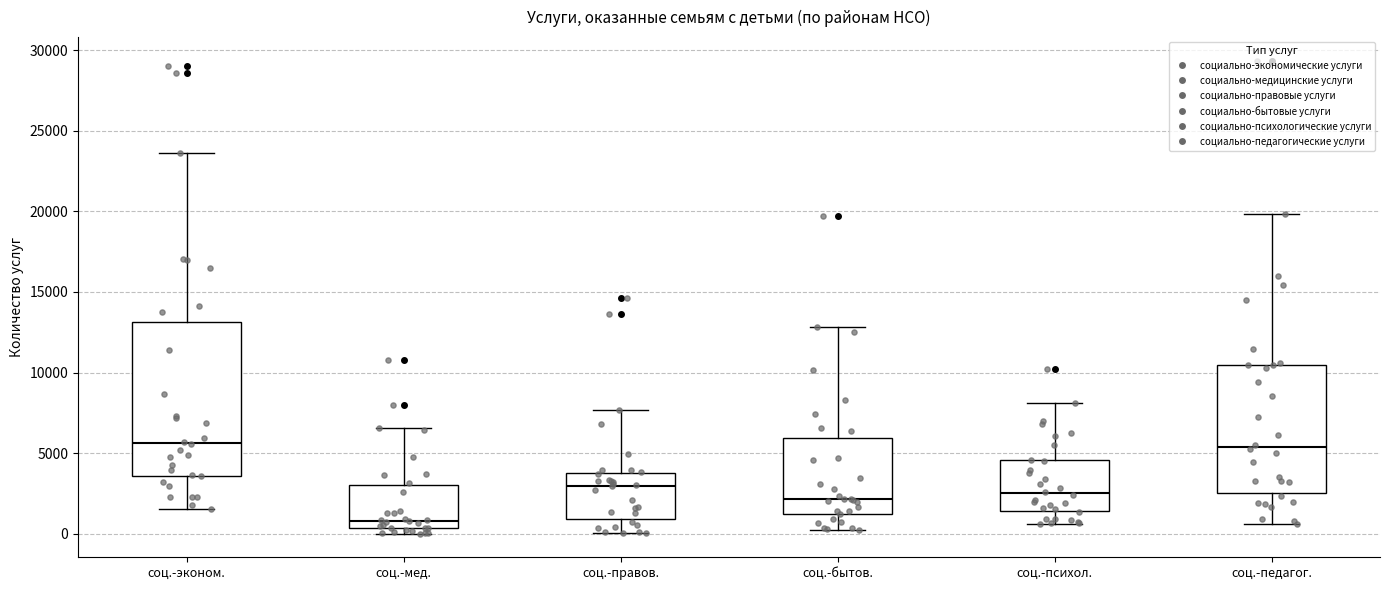

Reading left to right, transcribe this box plot: for each box, give where its median line is, the range the box spans, and where its two whiskers end, as read against the y-axis. The values are not printed on the chart, so give them approximately, as read against the axis.

соц.-эконом.: median 5500, box 3500 to 13000, whiskers 1500 to 23500
соц.-мед.: median 1000, box 500 to 3000, whiskers 0 to 6500
соц.-правов.: median 3000, box 1000 to 4000, whiskers 0 to 7500
соц.-бытов.: median 2000, box 1500 to 6000, whiskers 0 to 13000
соц.-психол.: median 2500, box 1500 to 4500, whiskers 500 to 8000
соц.-педагог.: median 5500, box 2500 to 10500, whiskers 500 to 20000